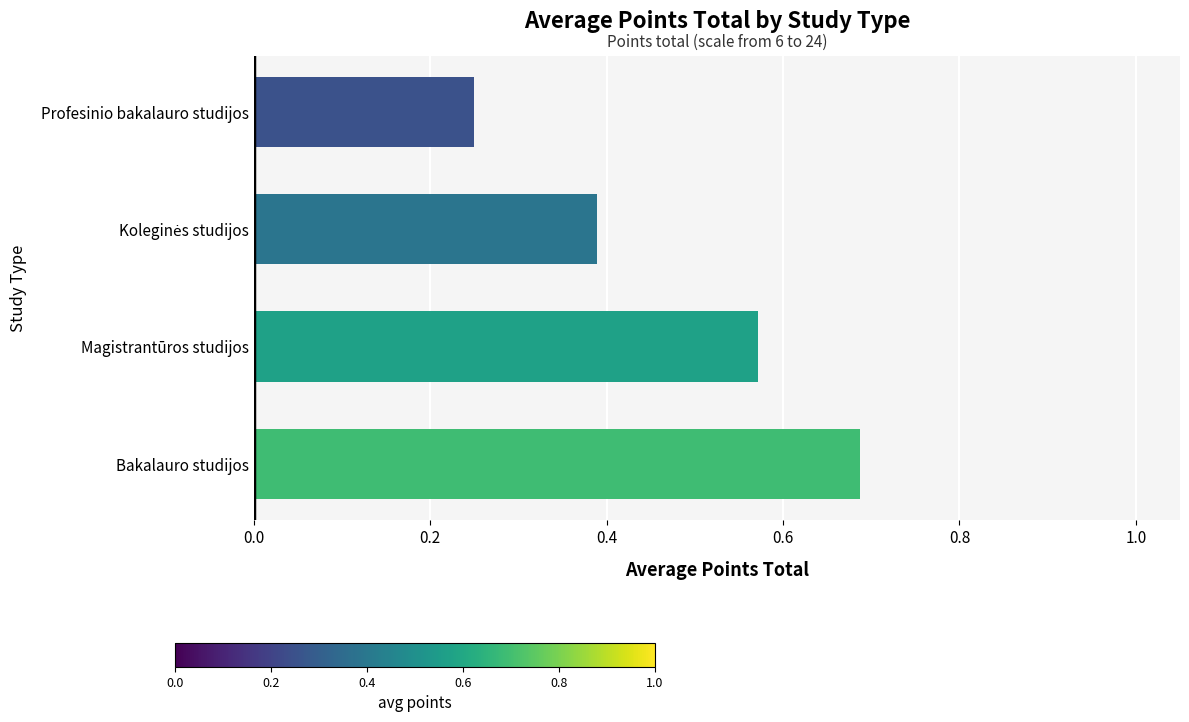

The chart shows a value of 0.1 at Profesinio bakalauro studijos. True or false?

False